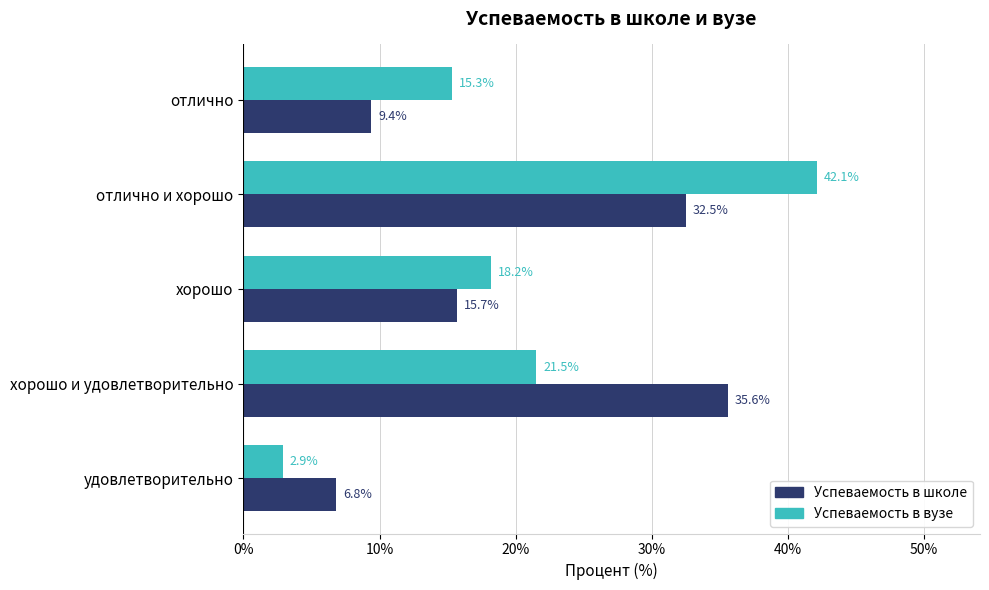

List the series in order of their peak value, highest first.

Успеваемость в вузе, Успеваемость в школе